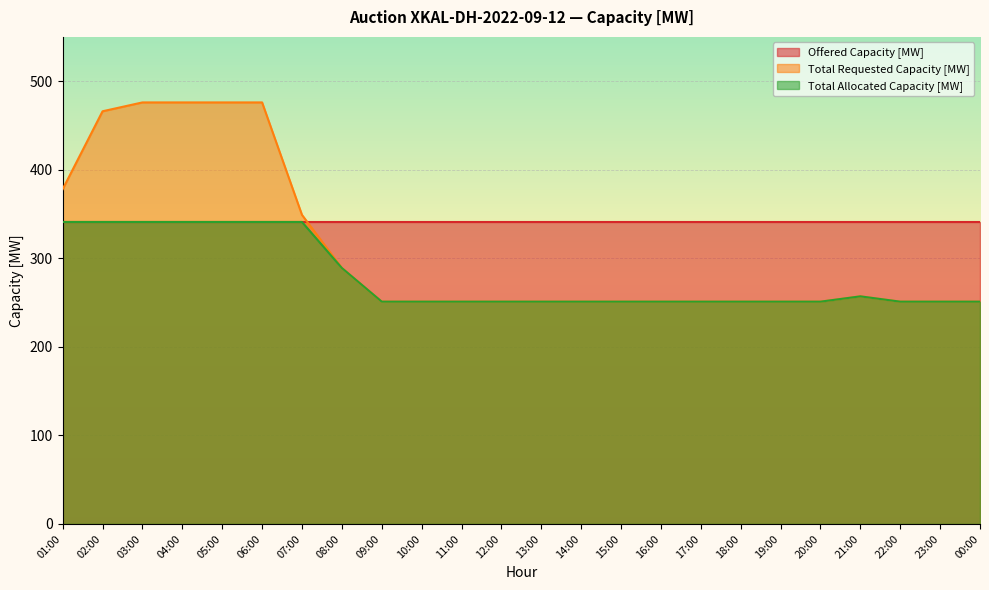

Is it true that Total Allocated Capacity [MW] equals 164 at 23:00?

False